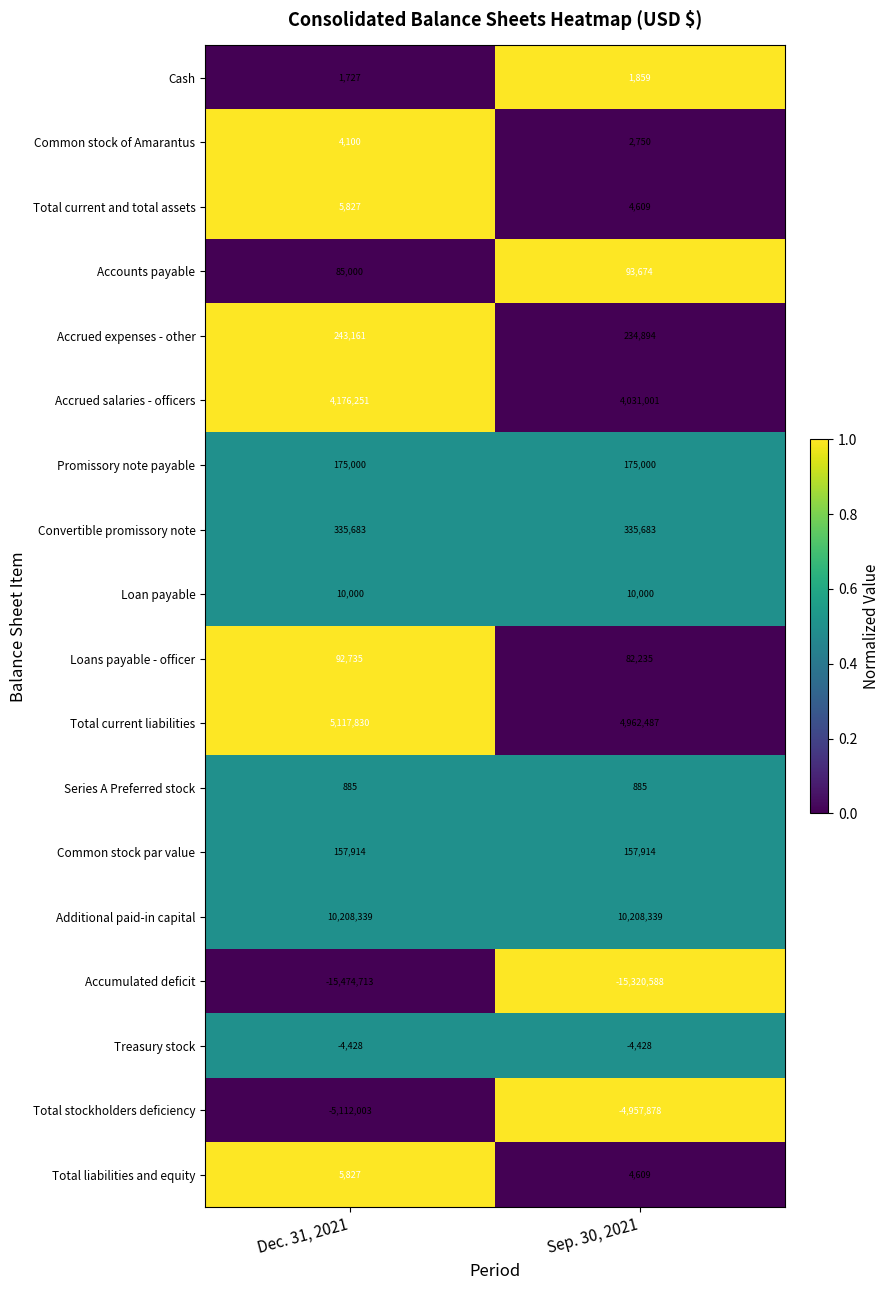

What is the total value across all series at Dec. 31, 2021?

29135